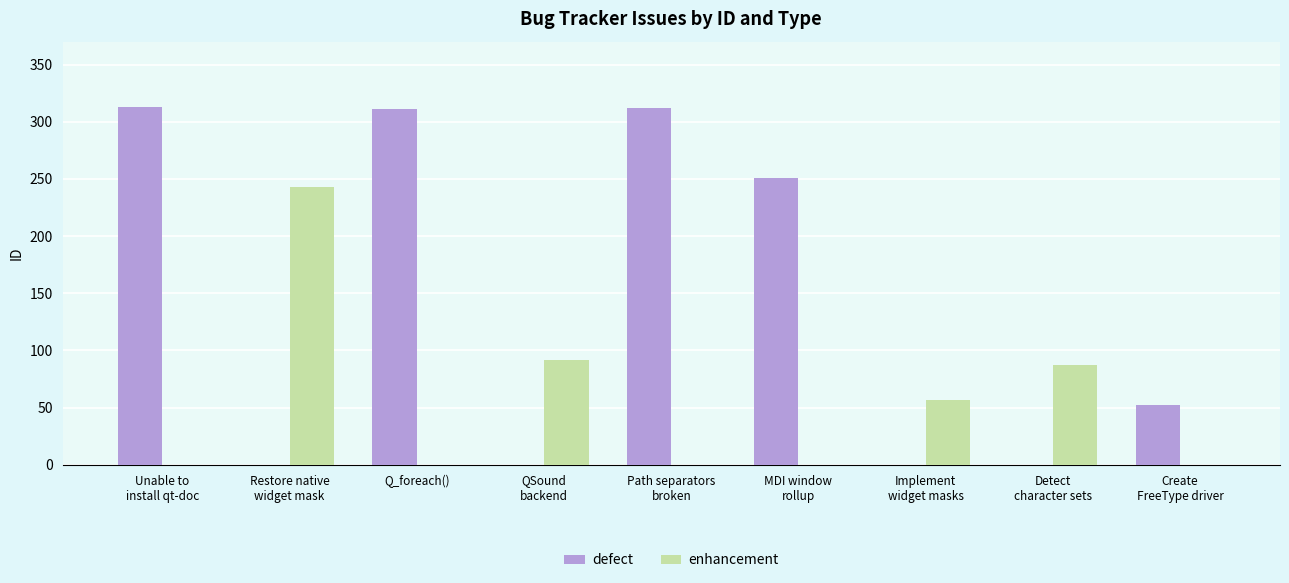

At which label does defect first exceed 52?

Unable to
install qt-doc